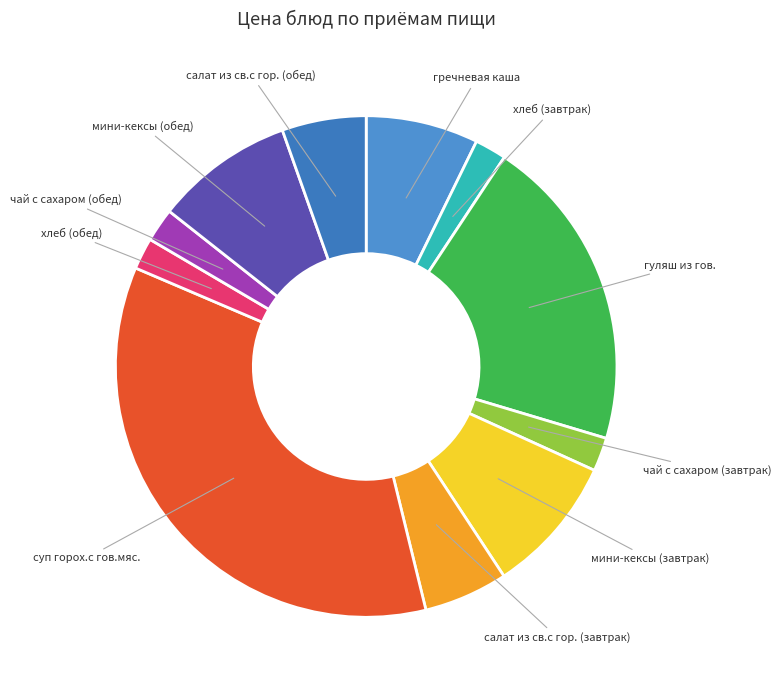

Which slice is the largest?

суп горох.с гов.мяс.